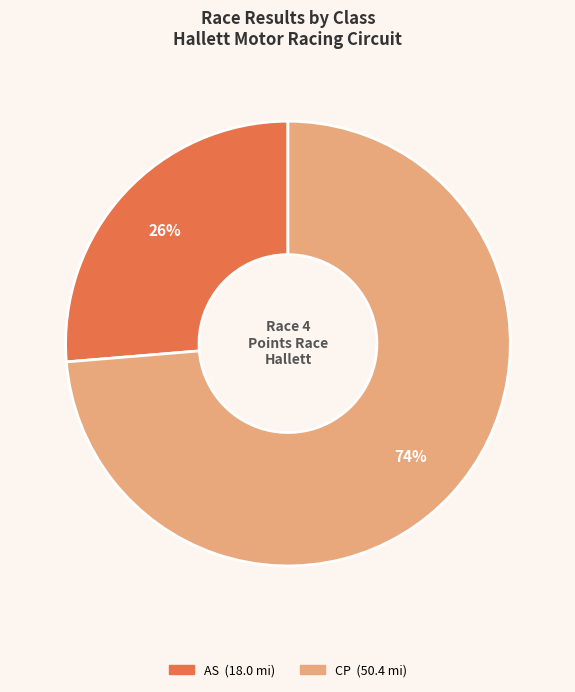

Is there any slice that represents more than half of the pie?

Yes